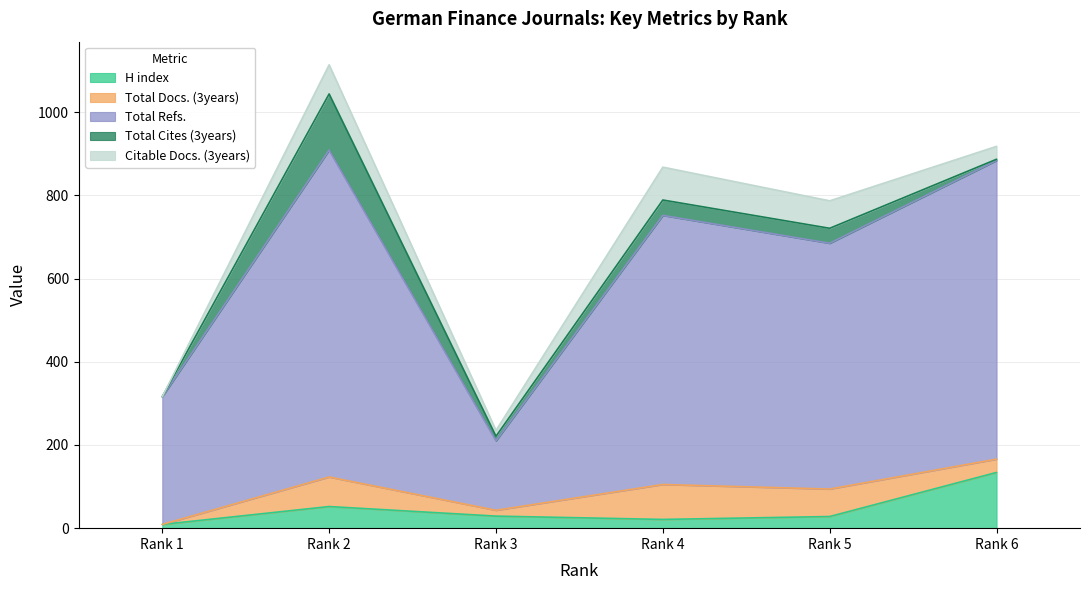

Is it true that Citable Docs. (3years) equals 0 at Rank 1?

True